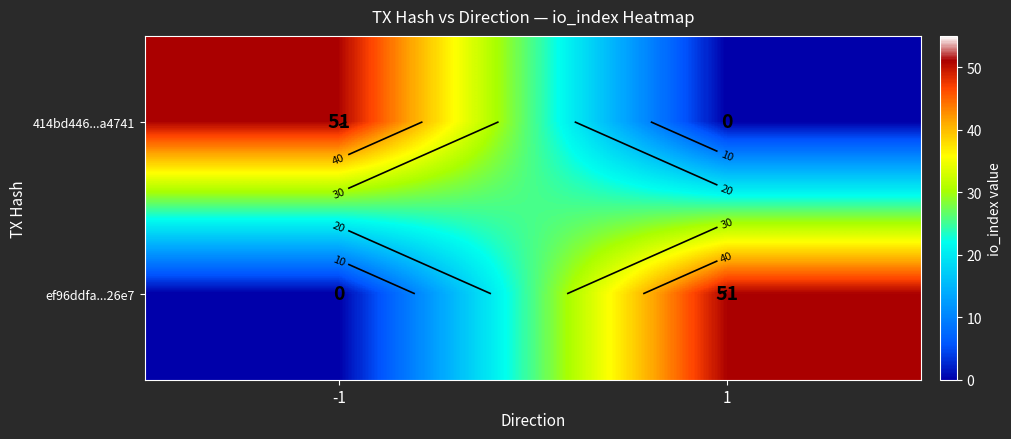

What is the approximate value of 414bd446...a4741 at -1, to the nearest 10?

50